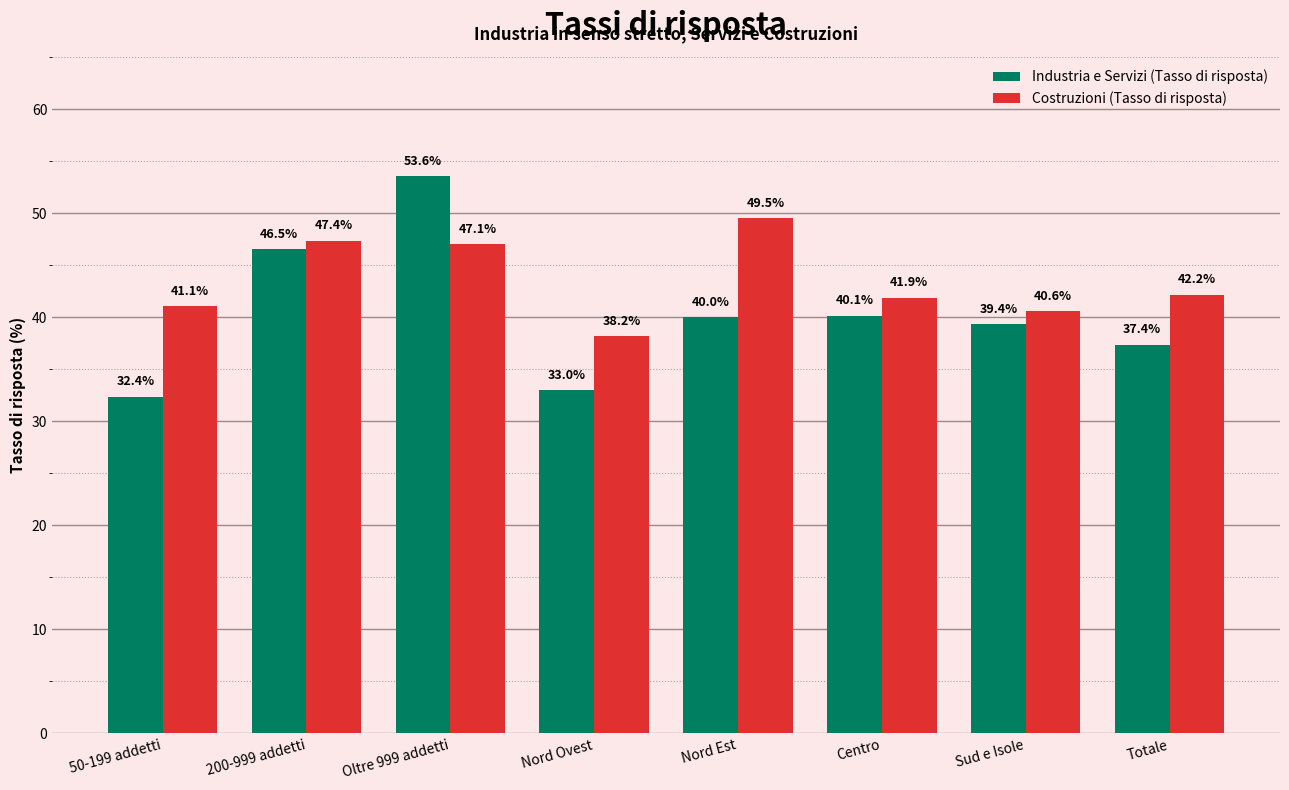

How many distinct data groups are displayed?

2